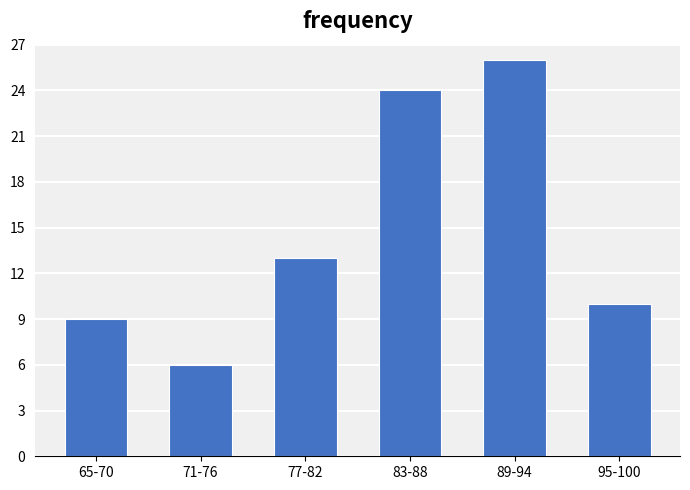

Reading right to left, transcribe all the data shown in this chart.

10	26	24	13	6	9